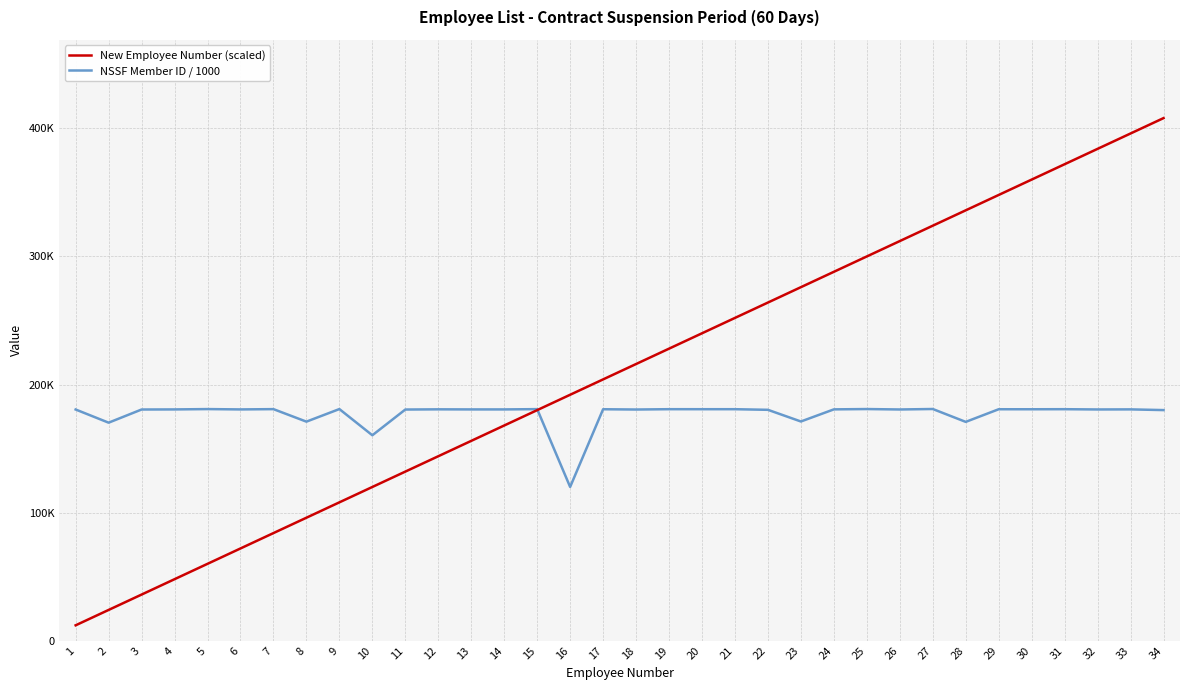

Is it true that New Employee Number (scaled) equals 300000.0 at 25?

True